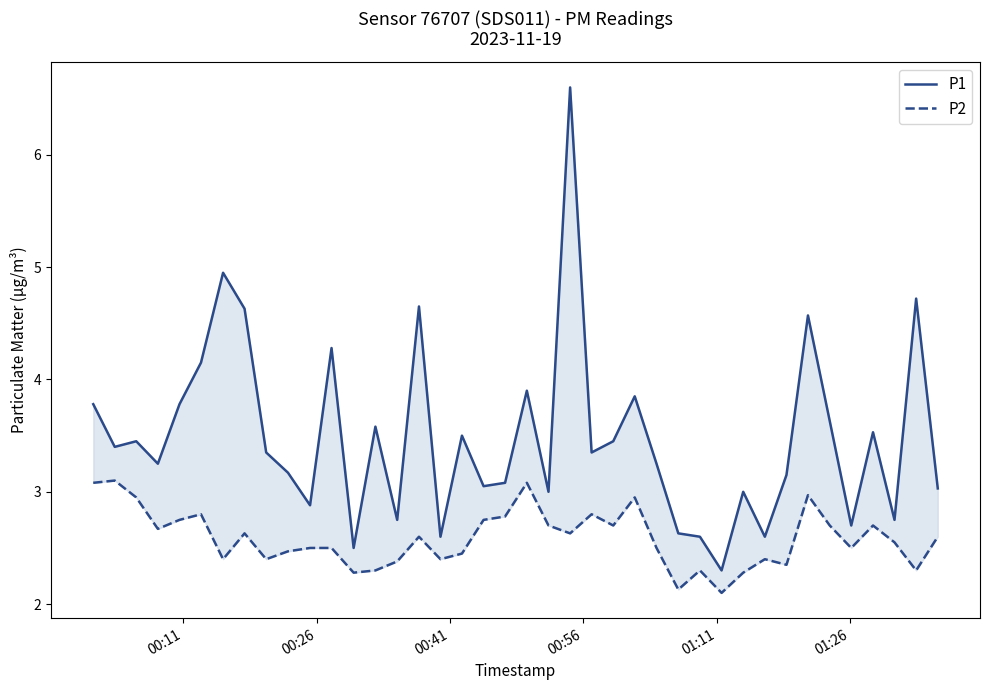

What is the average value of the P2 series?

2.6